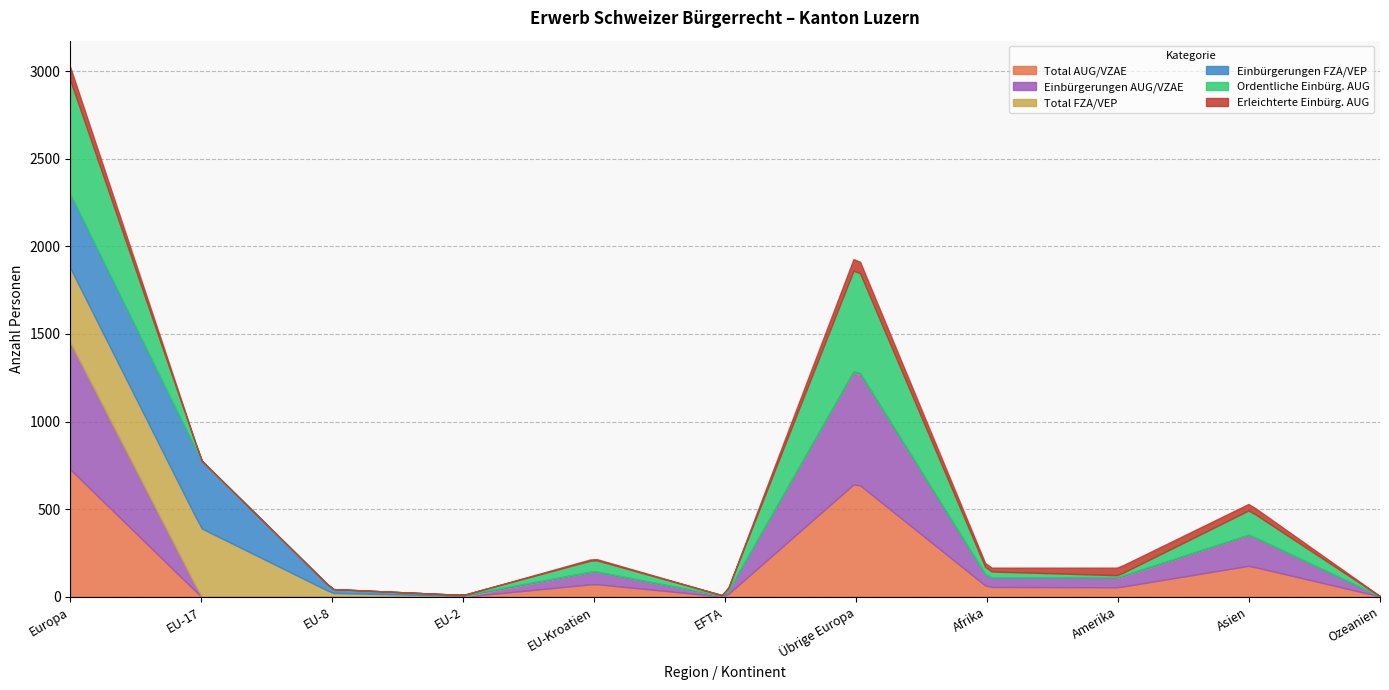

Reading left to right, what are all the values shown in this chart?

Total AUG/VZAE: Europa=727	EU-17=0	EU-8=0	EU-2=0	EU-Kroatien=73	EFTA=0	Übrige Europa=654	Afrika=56	Amerika=54	Asien=177	Ozeanien=2
Einbürgerungen AUG/VZAE: Europa=724	EU-17=0	EU-8=0	EU-2=0	EU-Kroatien=72	EFTA=0	Übrige Europa=652	Afrika=55	Amerika=53	Asien=175	Ozeanien=1
Total FZA/VEP: Europa=425	EU-17=391	EU-8=22	EU-2=5	EU-Kroatien=1	EFTA=2	Übrige Europa=4	Afrika=0	Amerika=3	Asien=2	Ozeanien=0
Einbürgerungen FZA/VEP: Europa=422	EU-17=388	EU-8=22	EU-2=5	EU-Kroatien=1	EFTA=2	Übrige Europa=4	Afrika=0	Amerika=3	Asien=2	Ozeanien=0
Ordentliche Einbürg. AUG: Europa=650	EU-17=0	EU-8=0	EU-2=0	EU-Kroatien=65	EFTA=0	Übrige Europa=585	Afrika=34	Amerika=10	Asien=138	Ozeanien=0
Erleichterte Einbürg. AUG: Europa=74	EU-17=0	EU-8=0	EU-2=0	EU-Kroatien=7	EFTA=0	Übrige Europa=67	Afrika=21	Amerika=43	Asien=37	Ozeanien=1